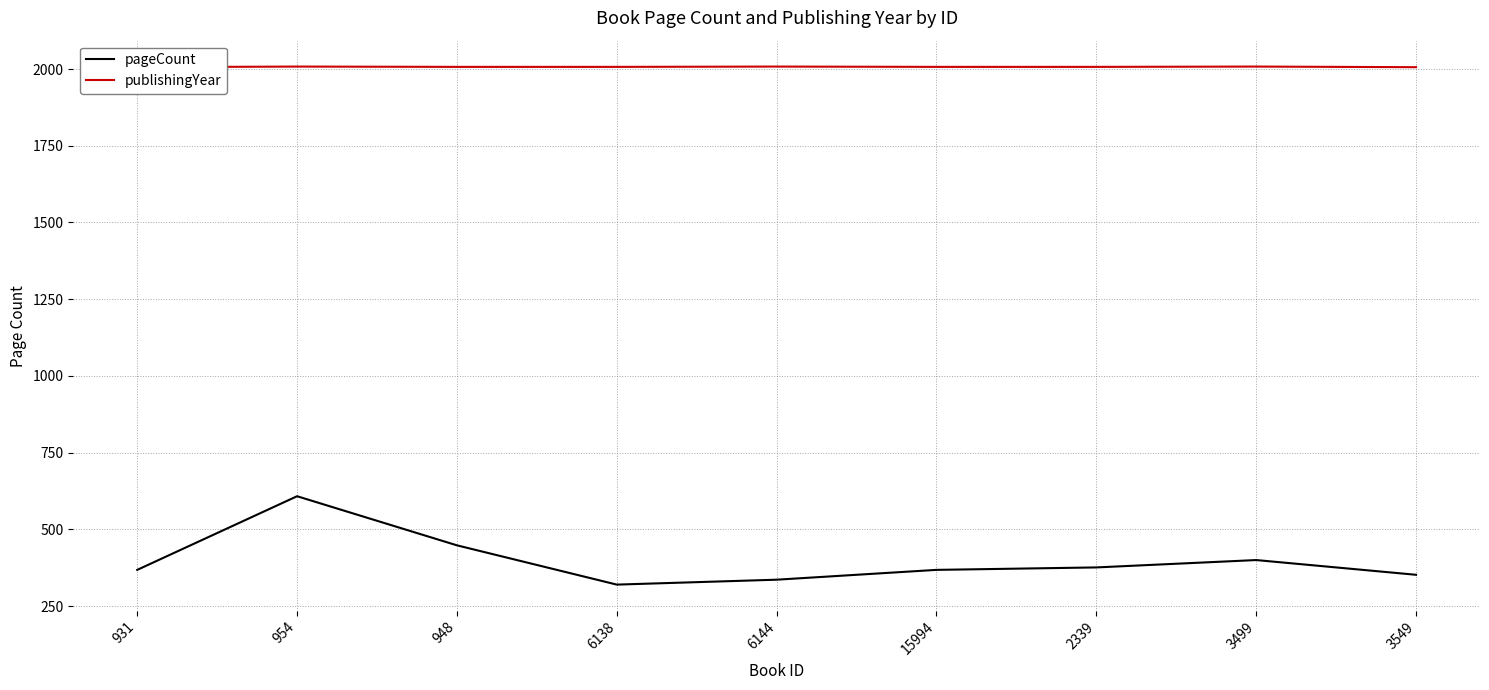

True or false: pageCount and publishingYear intersect in this chart.

False